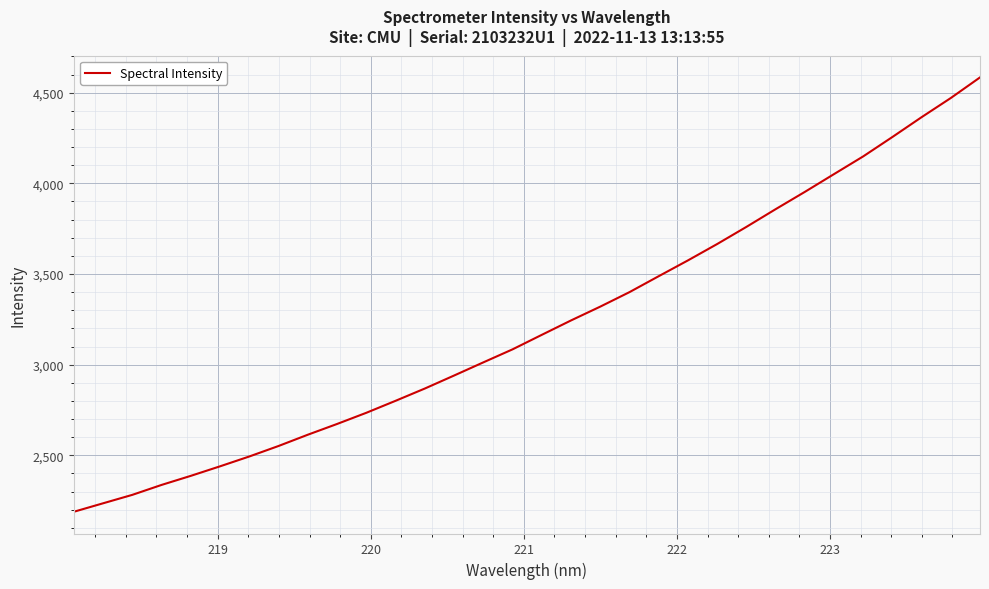

What is the maximum value shown in the chart?

4584.5